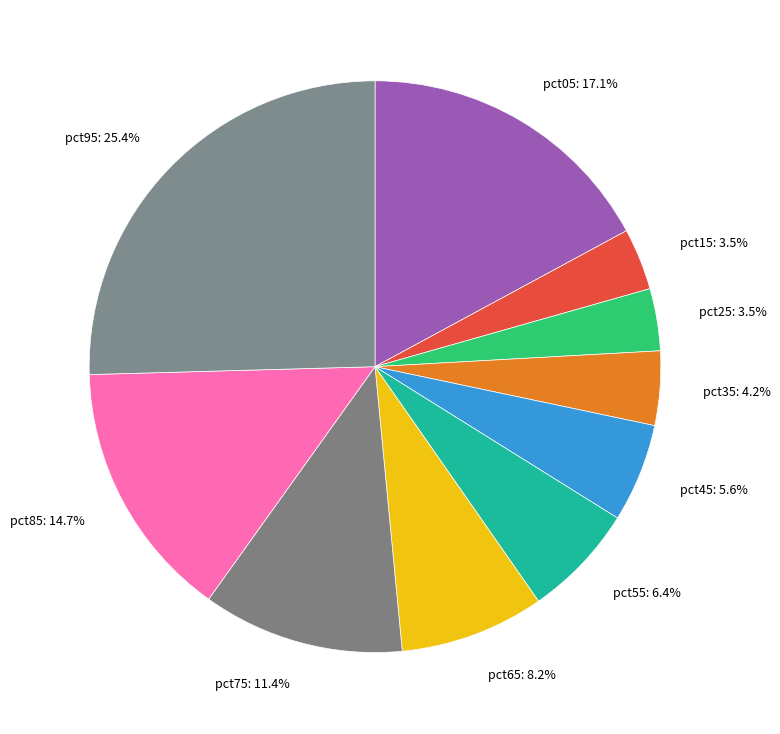

What is the ratio of the value at pct95: 25.4% to the value at pct85: 14.7%?

1.7